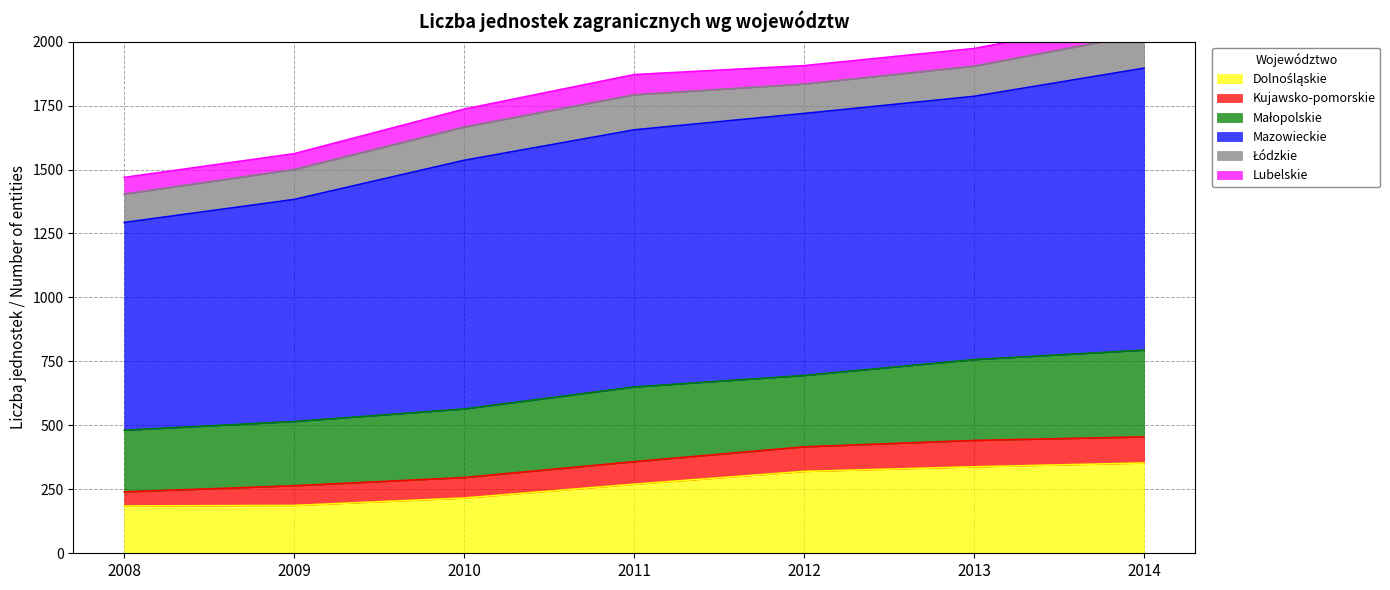

What is the minimum value for Łódzkie?

111